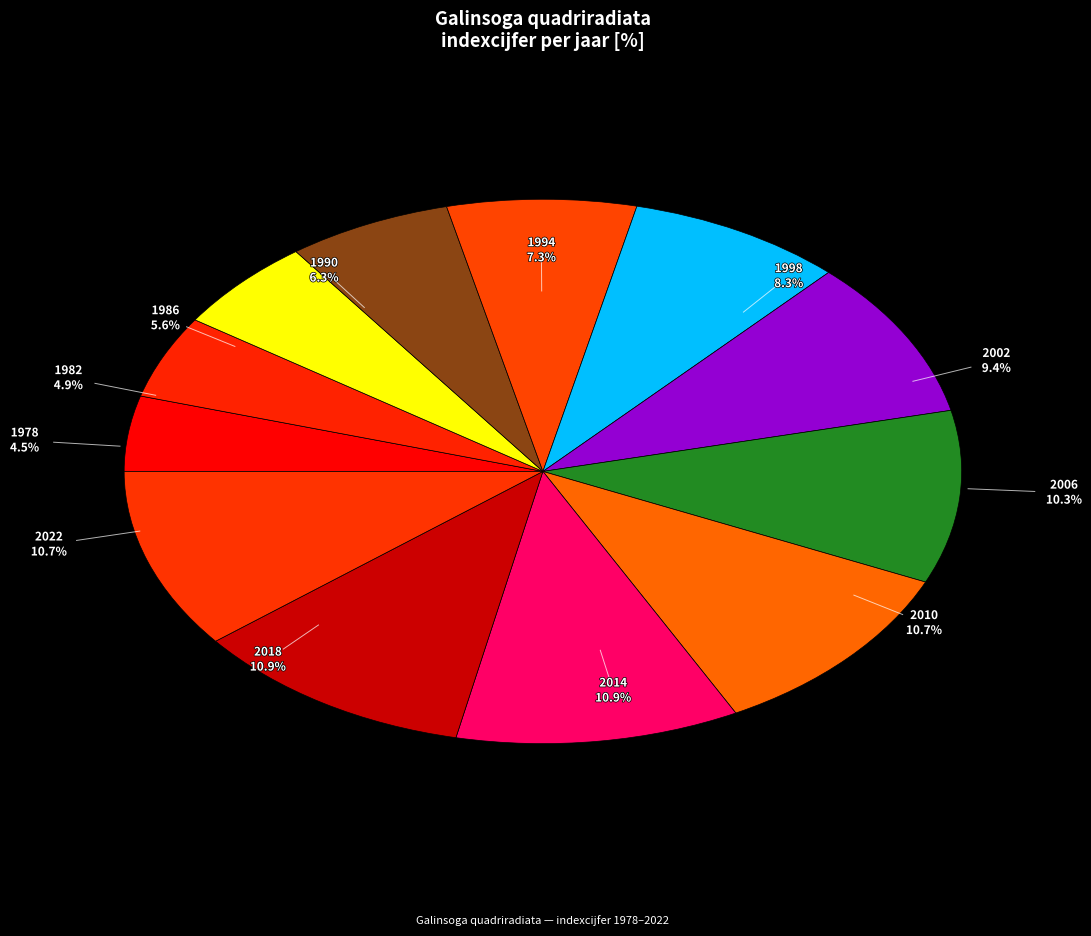

Does any single category account for the majority?

No